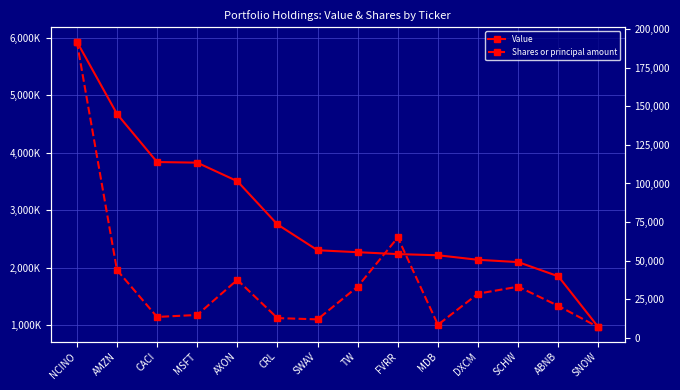

Reading right to left, what are all the values shown in this chart?

Value: SNOW=965000	ABNB=1851000	SCHW=2098000	DXCM=2138000	MDB=2217000	FVRR=2237000	TW=2270000	SWAV=2304000	CRL=2753000	AXON=3505000	MSFT=3827000	CACI=3838000	AMZN=4676000	NCINO=5933000
Shares or principal amount: SNOW=6937	ABNB=20777	SCHW=33213	DXCM=28693	MDB=8543	FVRR=65054	TW=33262	SWAV=12051	CRL=12866	AXON=37615	MSFT=14901	CACI=13620	AMZN=44026	NCINO=191888